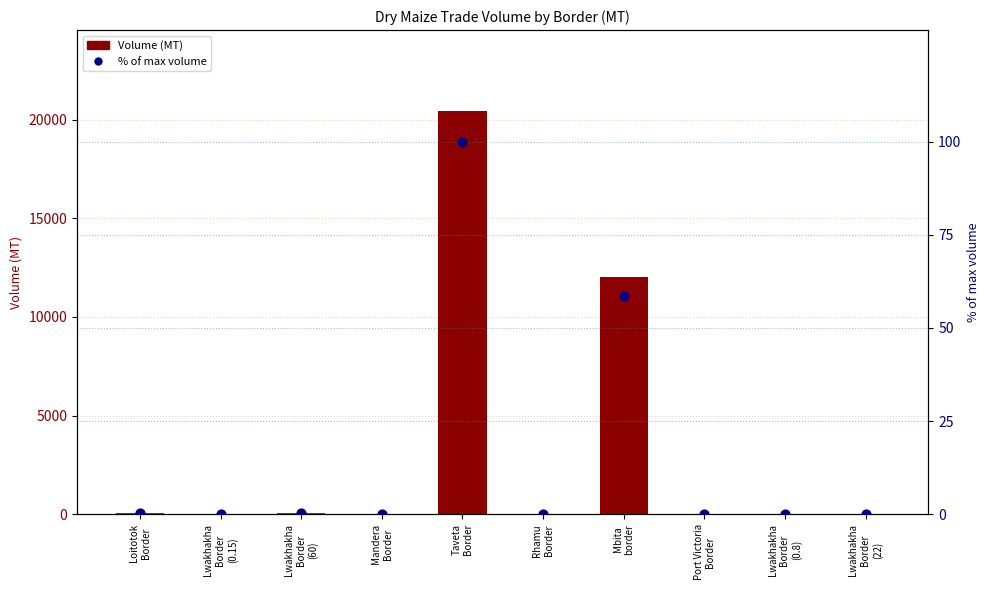

Which series reaches the minimum Y coordinate?

% of max volume